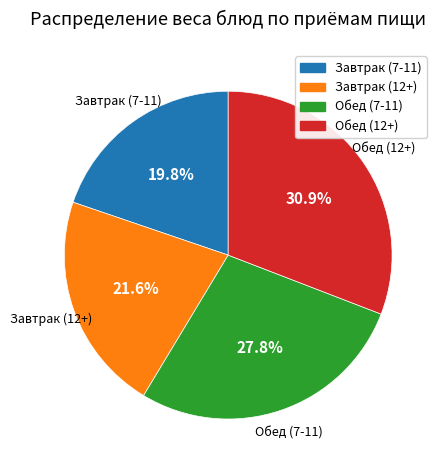

What is the ratio of the value at Обед (12+) to the value at Завтрак (12+)?

1.4